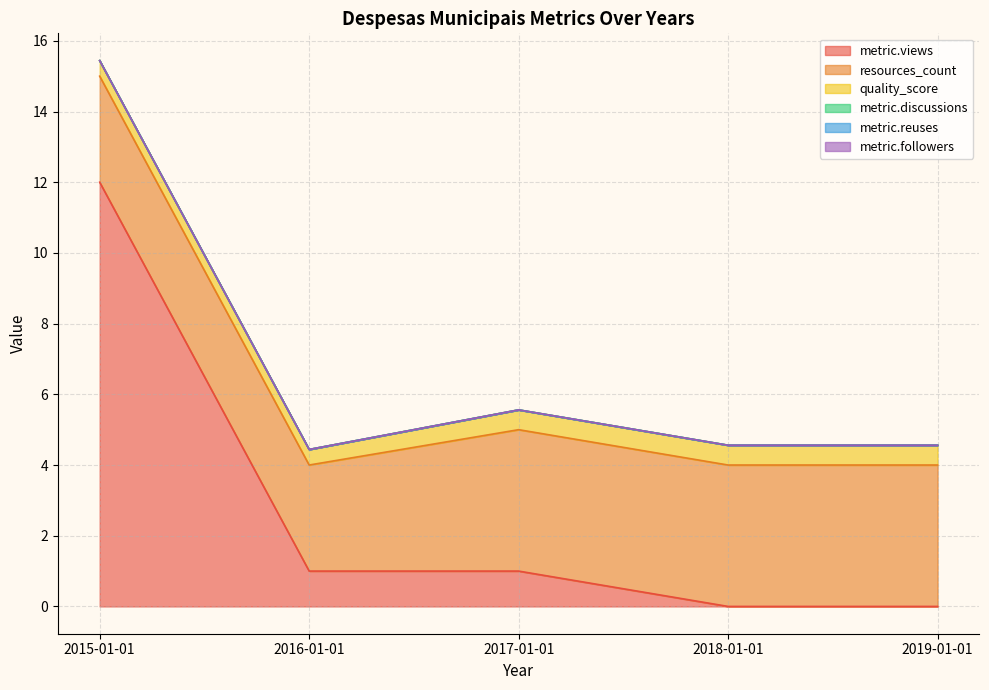

Reading left to right, list all the values displayed in this chart.

metric.views: 2015-01-01=12.0	2016-01-01=1.0	2017-01-01=1.0	2018-01-01=0.0	2019-01-01=0.0
resources_count: 2015-01-01=3.0	2016-01-01=3.0	2017-01-01=4.0	2018-01-01=4.0	2019-01-01=4.0
quality_score: 2015-01-01=0.4	2016-01-01=0.4	2017-01-01=0.6	2018-01-01=0.6	2019-01-01=0.6
metric.discussions: 2015-01-01=0.0	2016-01-01=0.0	2017-01-01=0.0	2018-01-01=0.0	2019-01-01=0.0
metric.reuses: 2015-01-01=0.0	2016-01-01=0.0	2017-01-01=0.0	2018-01-01=0.0	2019-01-01=0.0
metric.followers: 2015-01-01=0.0	2016-01-01=0.0	2017-01-01=0.0	2018-01-01=0.0	2019-01-01=0.0